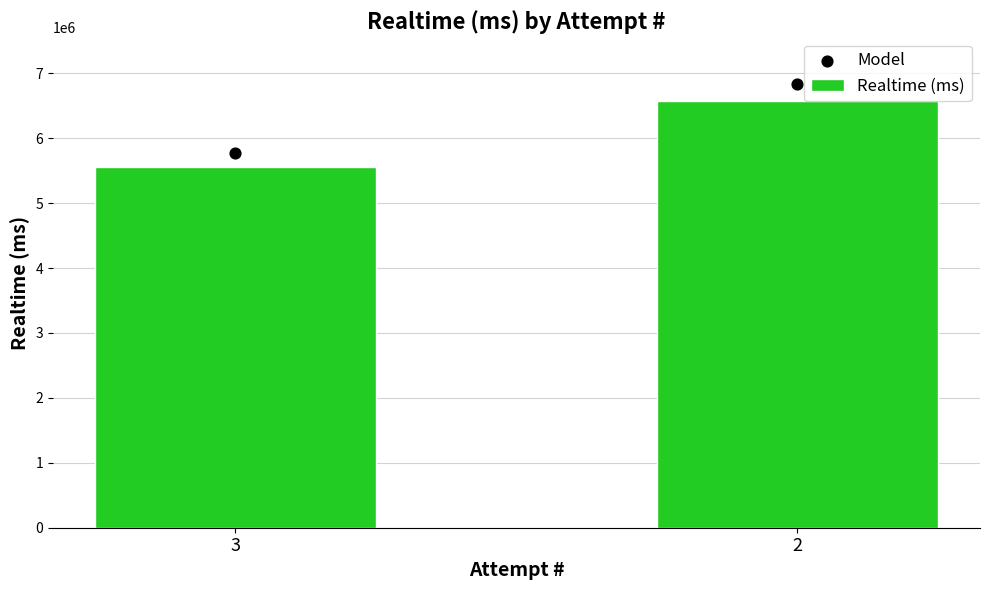

Which series has the largest total across all categories?

Model